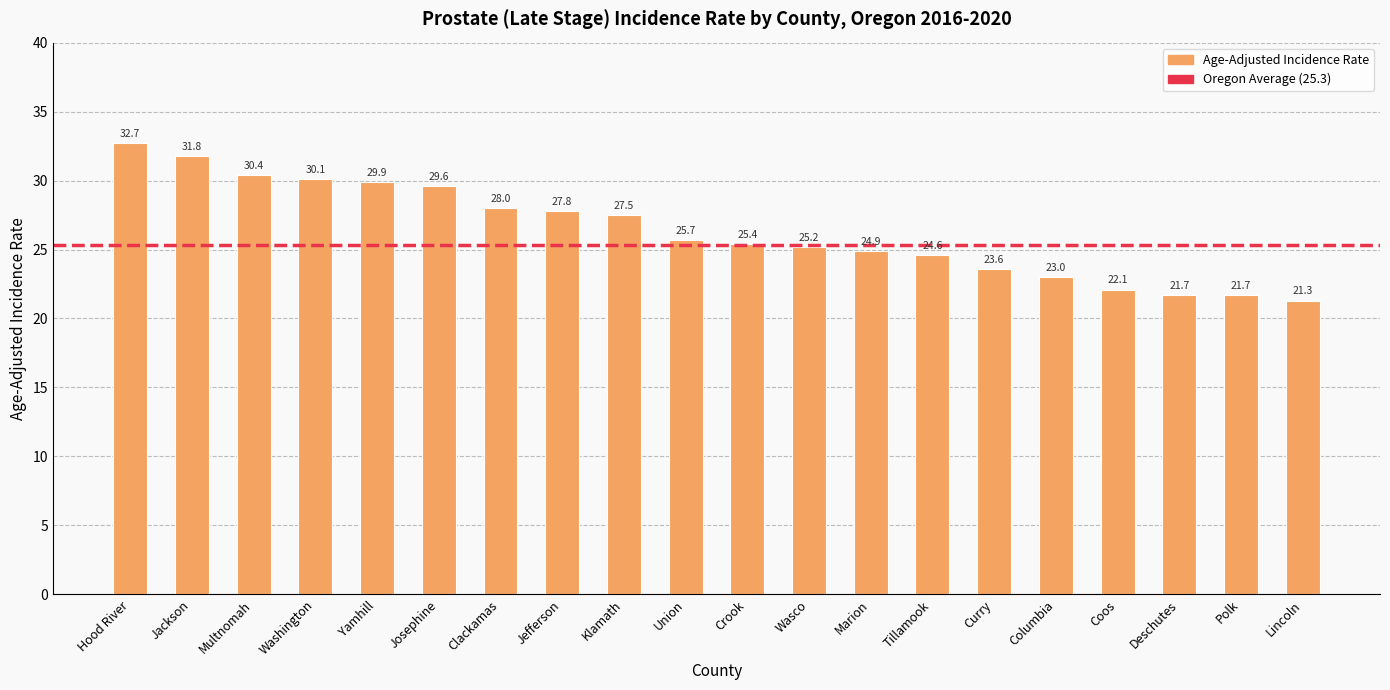

At which label does the data first exceed 25?

Hood River